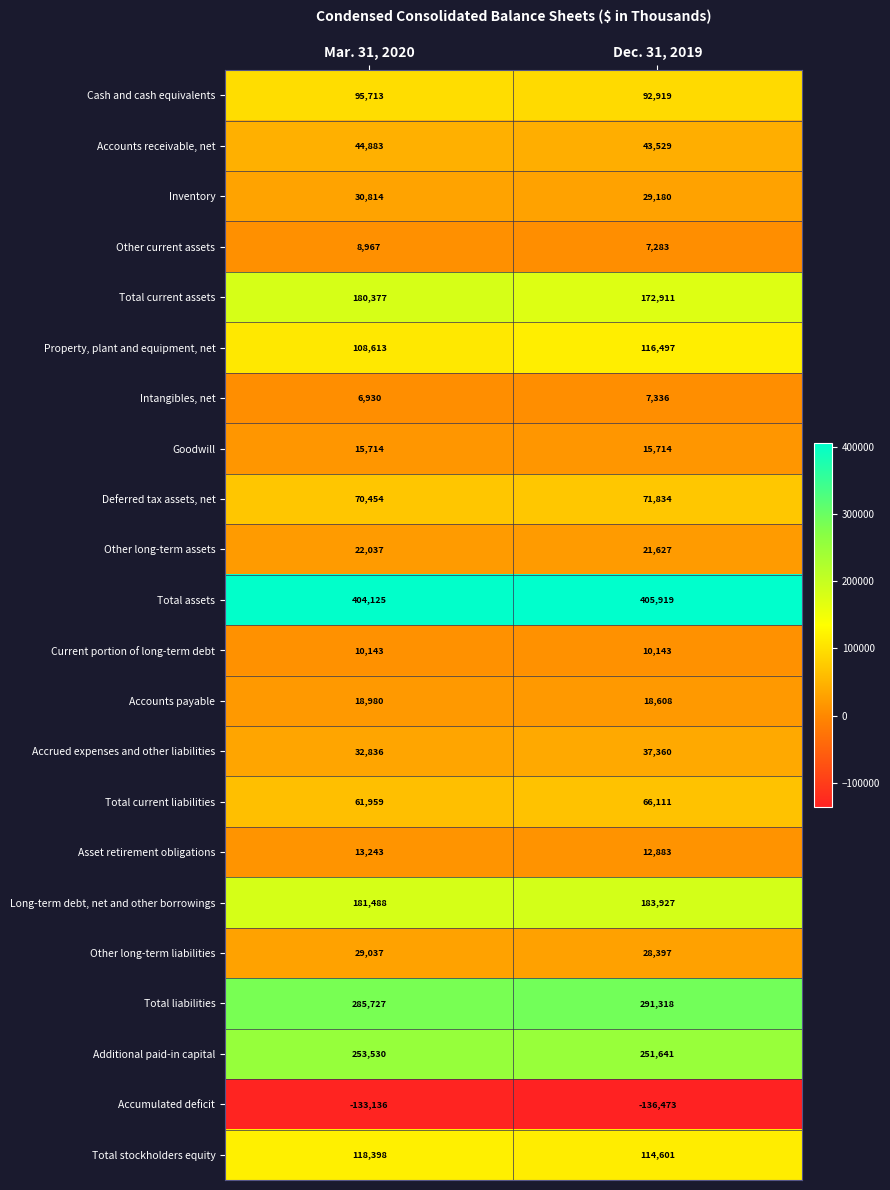

Which series has the largest range (max minus min)?

Property, plant and equipment, net